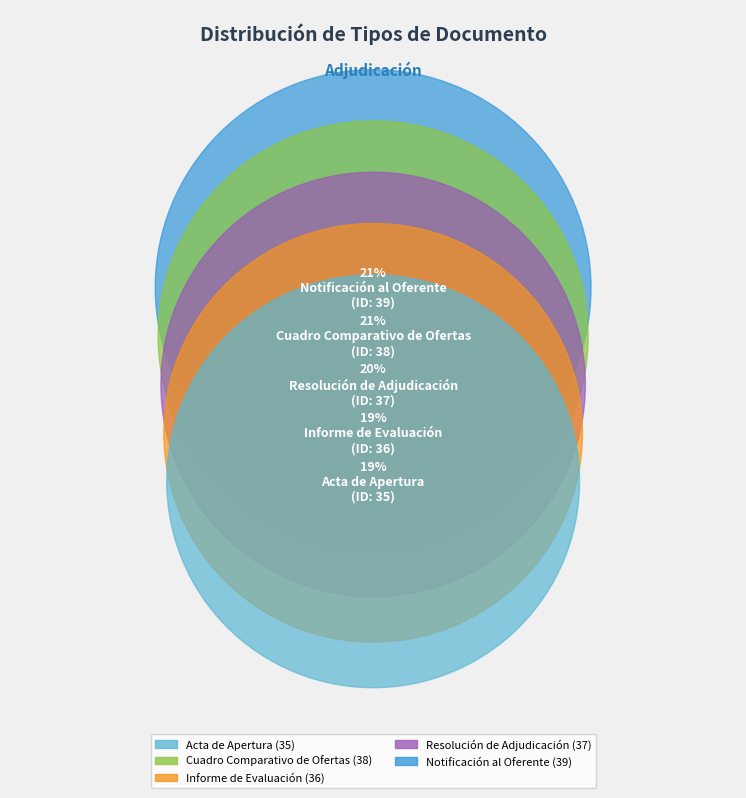

Combined, do Cuadro Comparativo de Ofertas and Acta de Apertura account for over 50%?

No